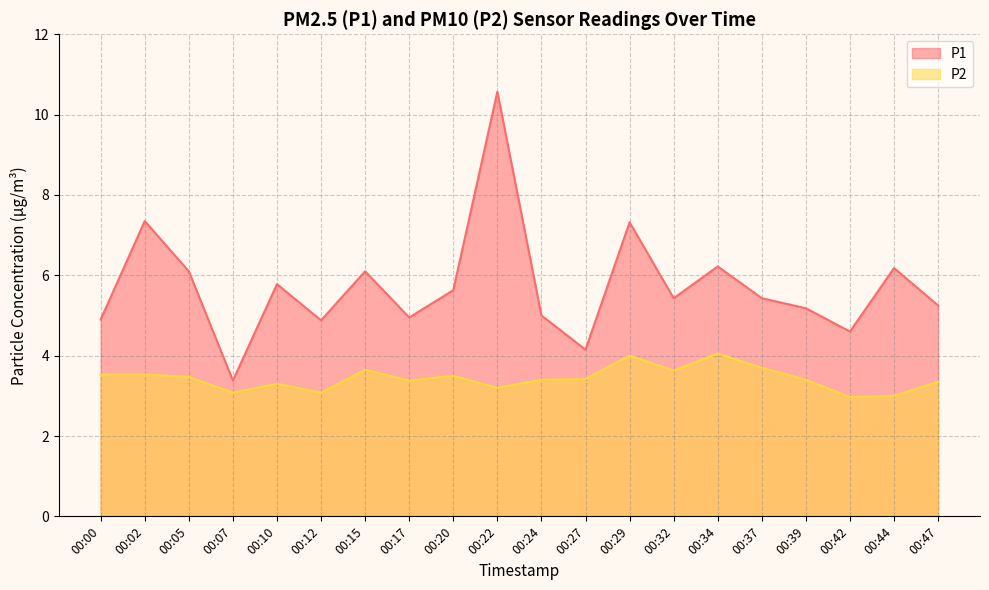

True or false: P1 has a value of 1.2 at 00:32.

False